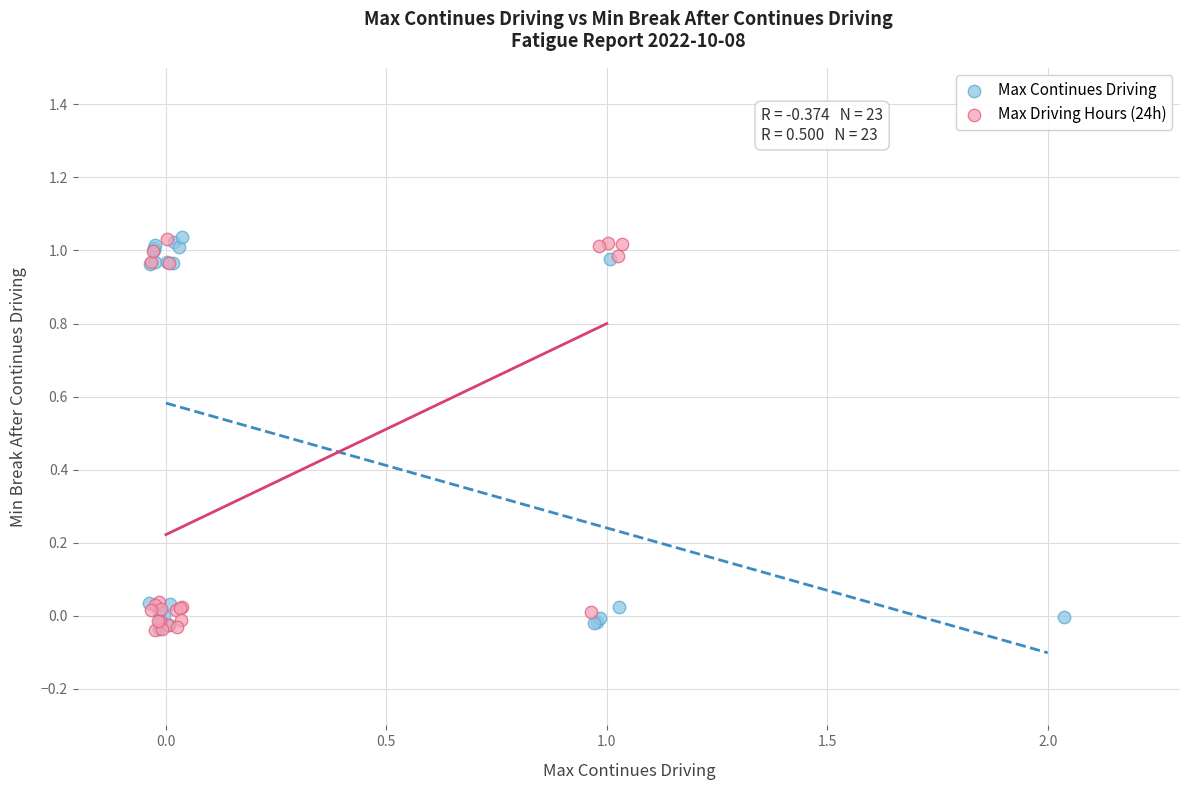

What are all the series names shown in the legend?

Max Continues Driving, Max Driving Hours (24h)